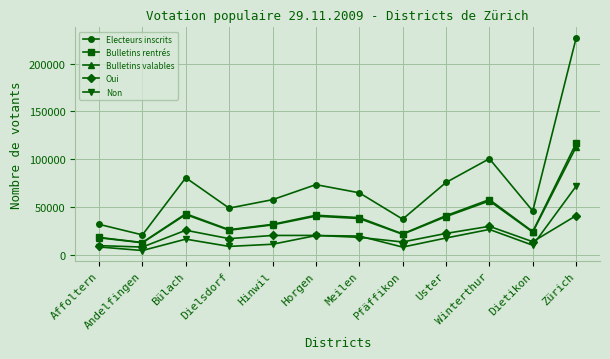

True or false: Non has more than 0 points higher than both neighbors.

True